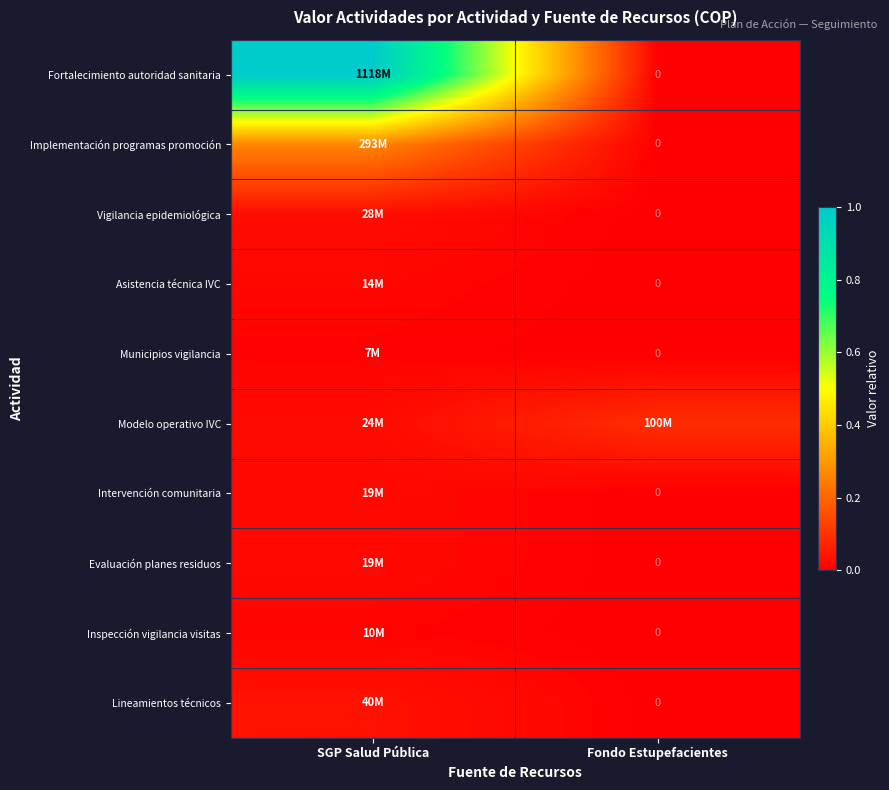

Rank the series at Fondo Estupefacientes from highest to lowest value.

Modelo operativo IVC, Fortalecimiento autoridad sanitaria, Implementación programas promoción, Vigilancia epidemiológica, Asistencia técnica IVC, Municipios vigilancia, Intervención comunitaria, Evaluación planes residuos, Inspección vigilancia visitas, Lineamientos técnicos